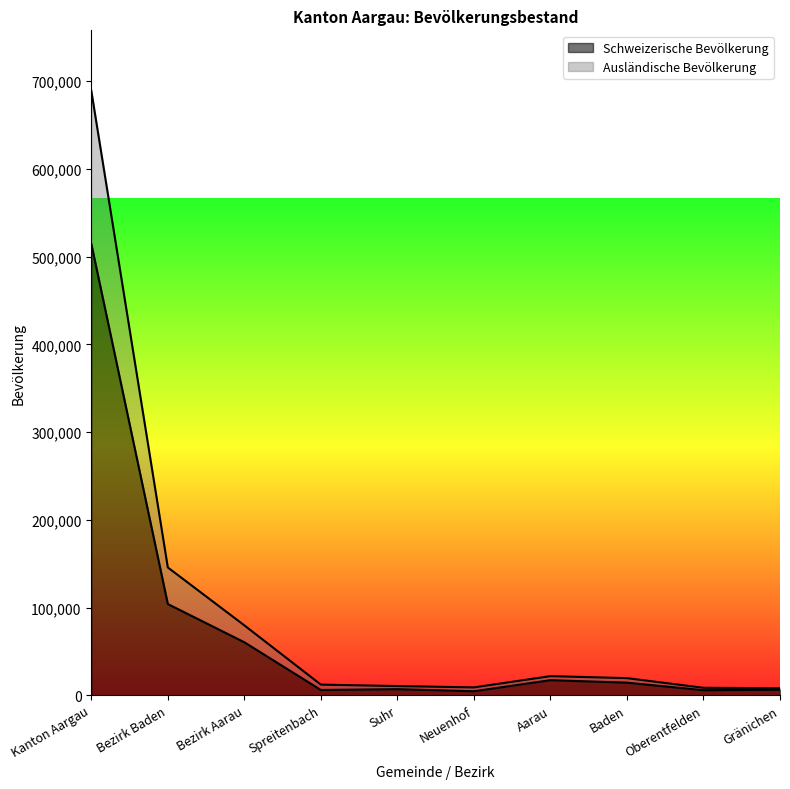

What is the total value across all series at Bezirk Aarau?

79702